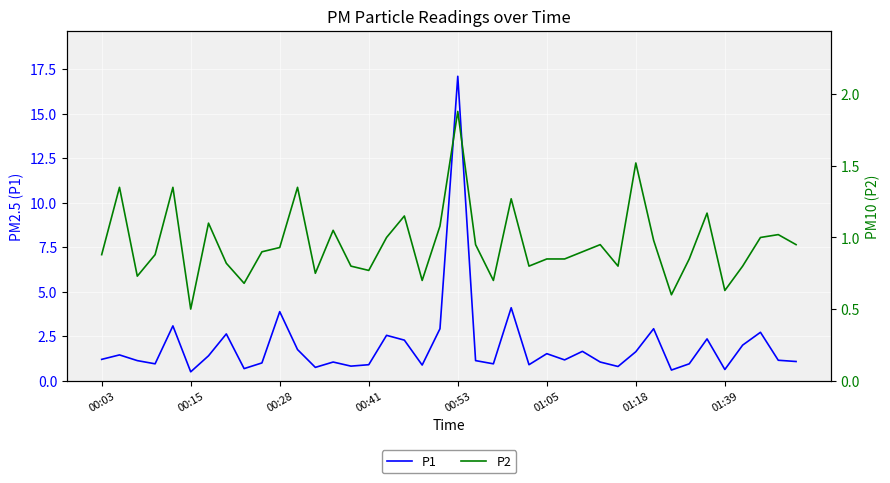

What is the average value of the P2 series?

1.0